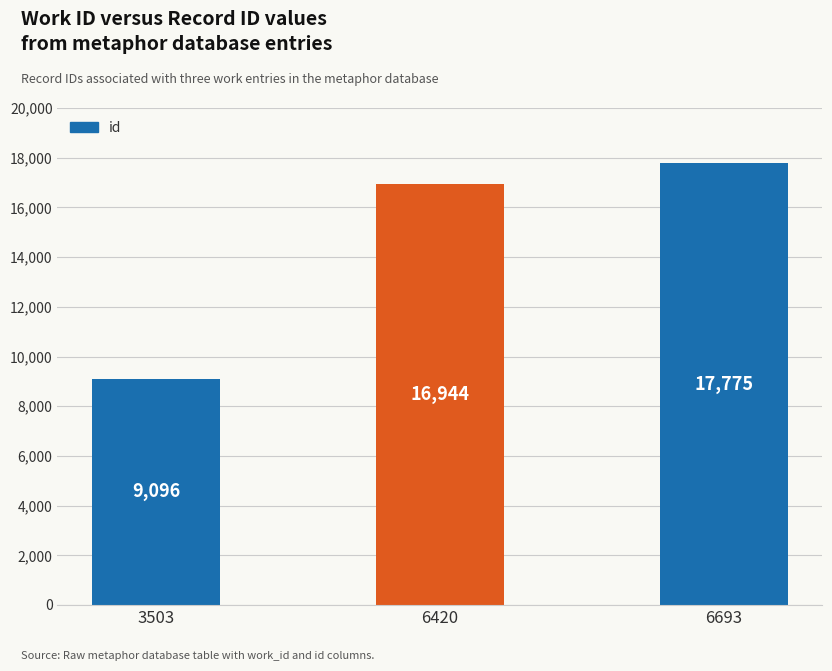

What is the difference between the maximum and minimum values?

8679